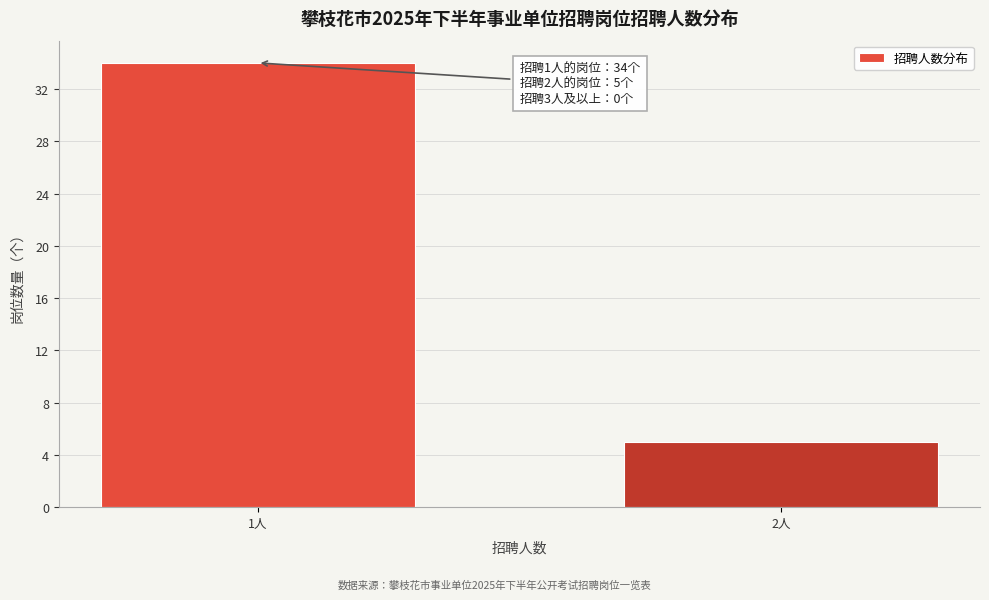

Reading left to right, list all the values displayed in this chart.

1人=34	2人=5